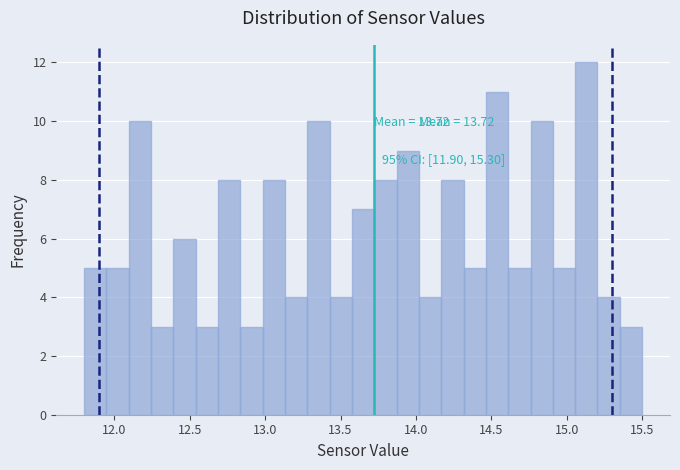

Read against the x-axis, roughly where is the centre of the tallest bar?

15.15